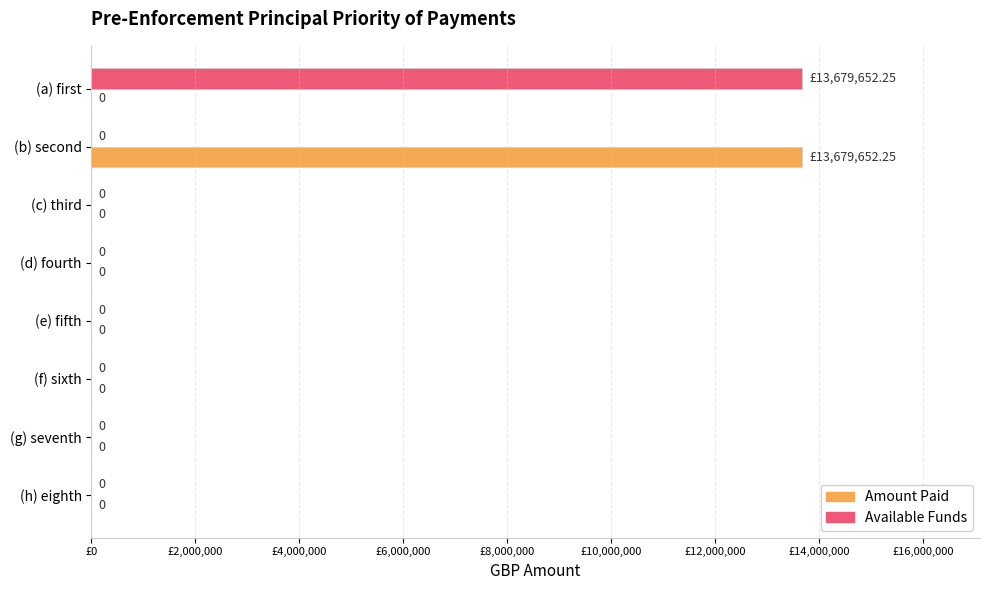

Is the value of Amount Paid at (b) second greater than the value of Available Funds at (b) second?

Yes